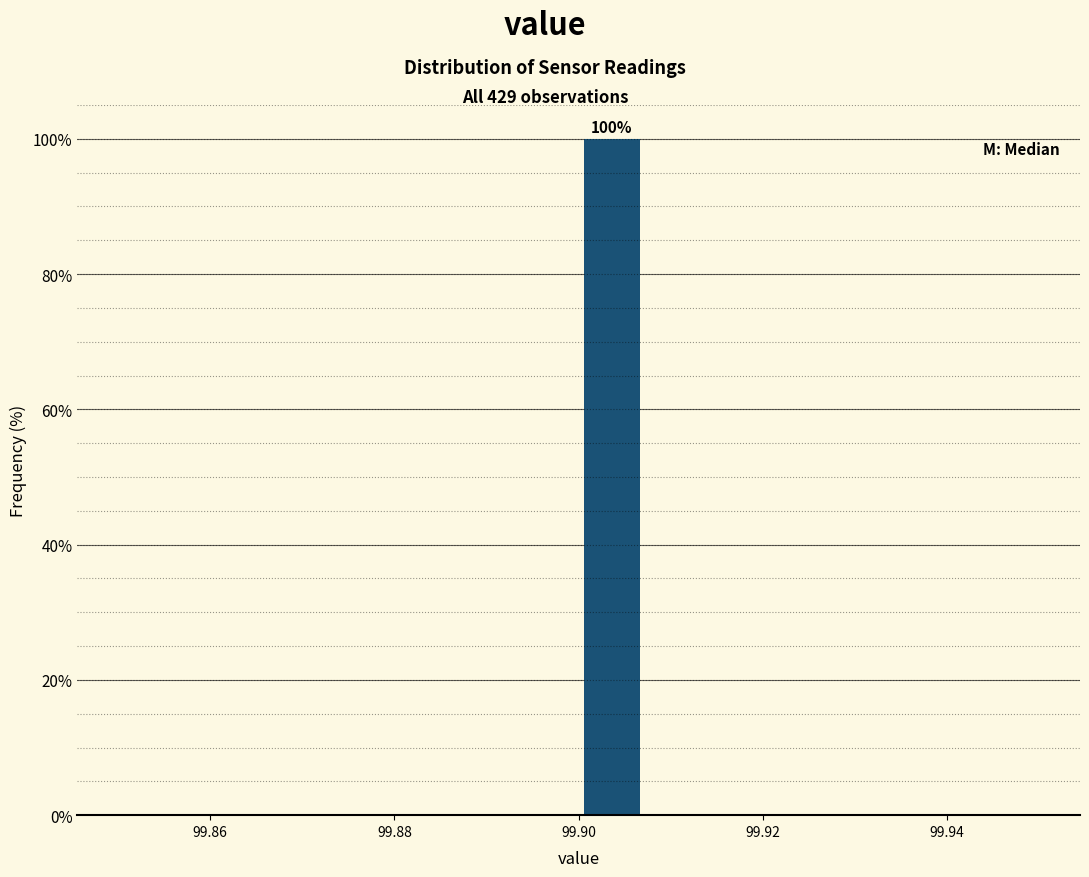

Read against the x-axis, roughly where is the centre of the tallest bar?

99.904